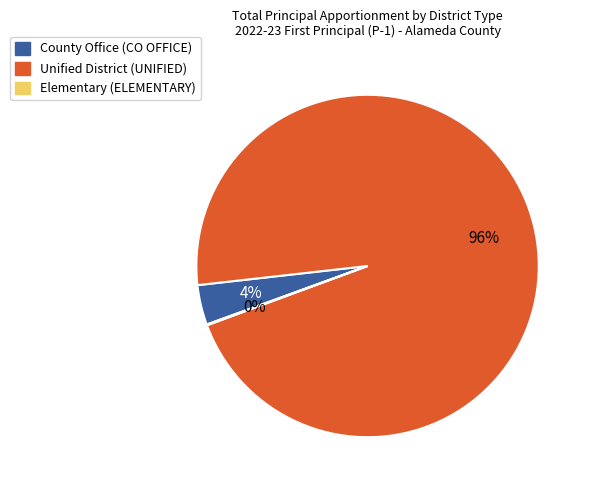

Does any single category account for the majority?

Yes